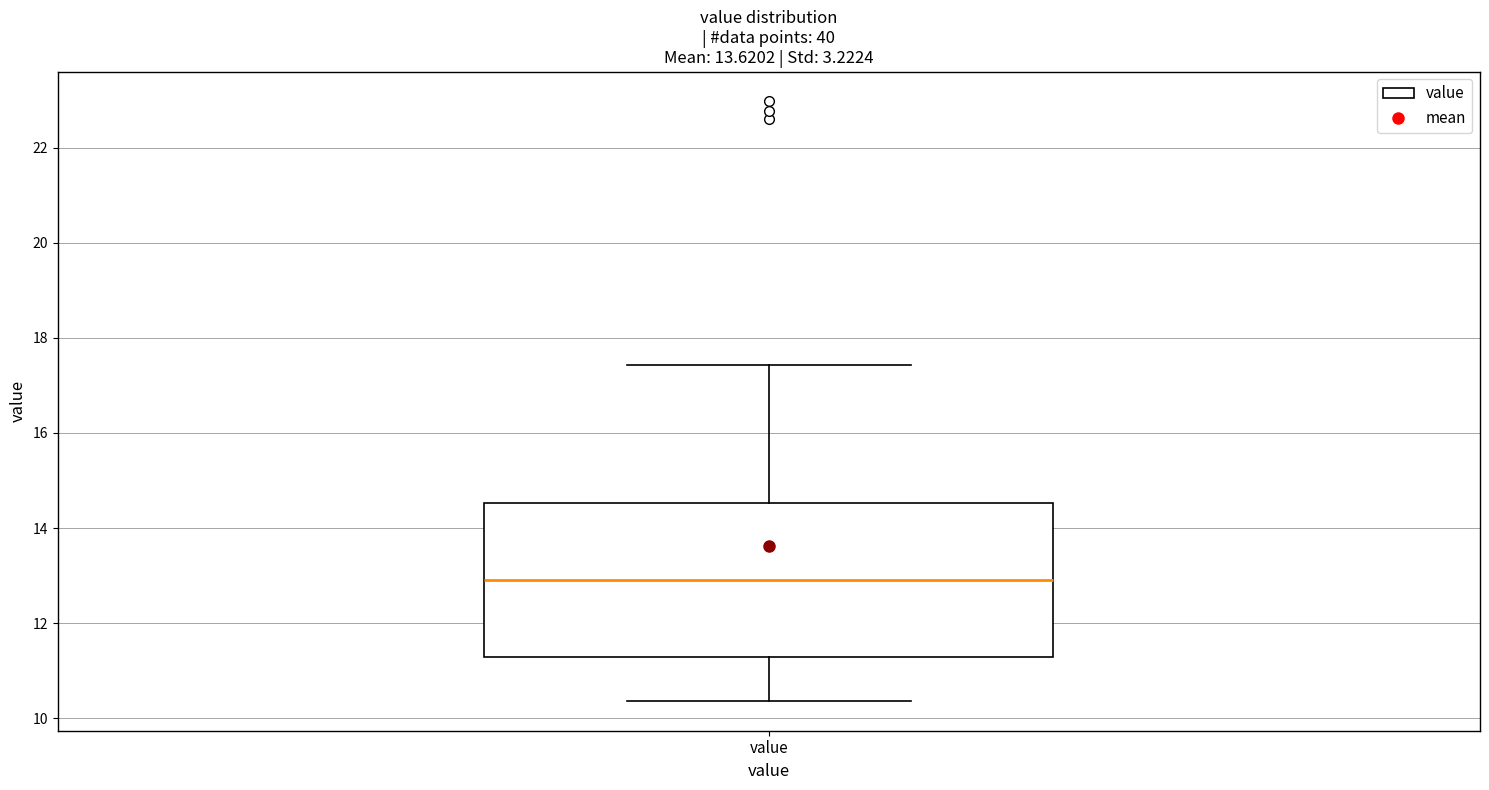

Where does the upper whisker of the box for value end on the y-axis? The values are not printed on the chart, so give them approximately, as read against the axis.

17.4